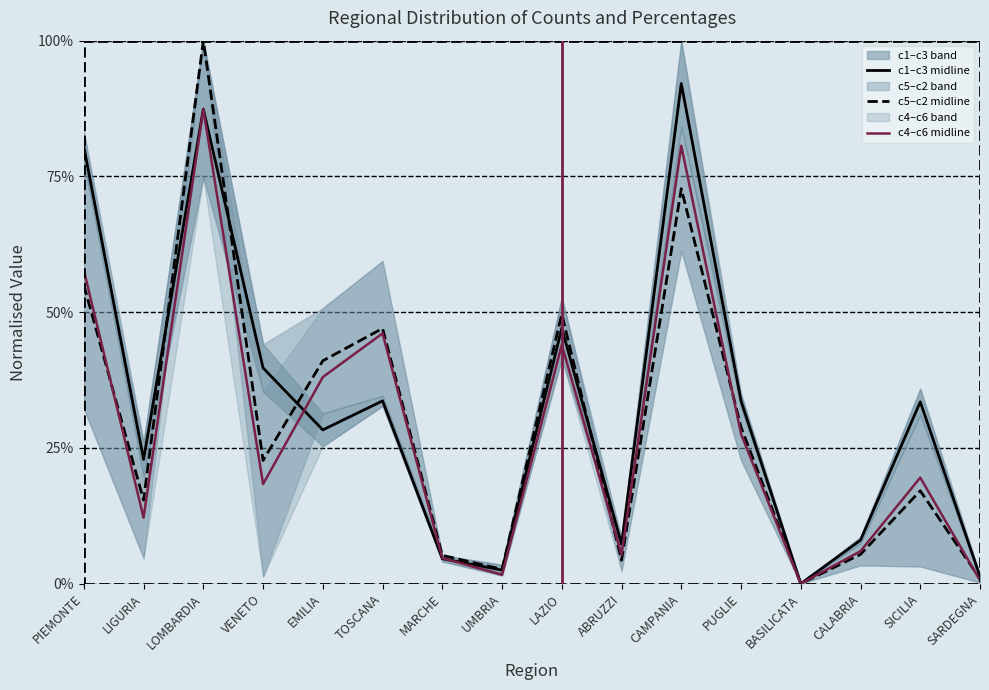

Does the chart have visible grid lines?

Yes